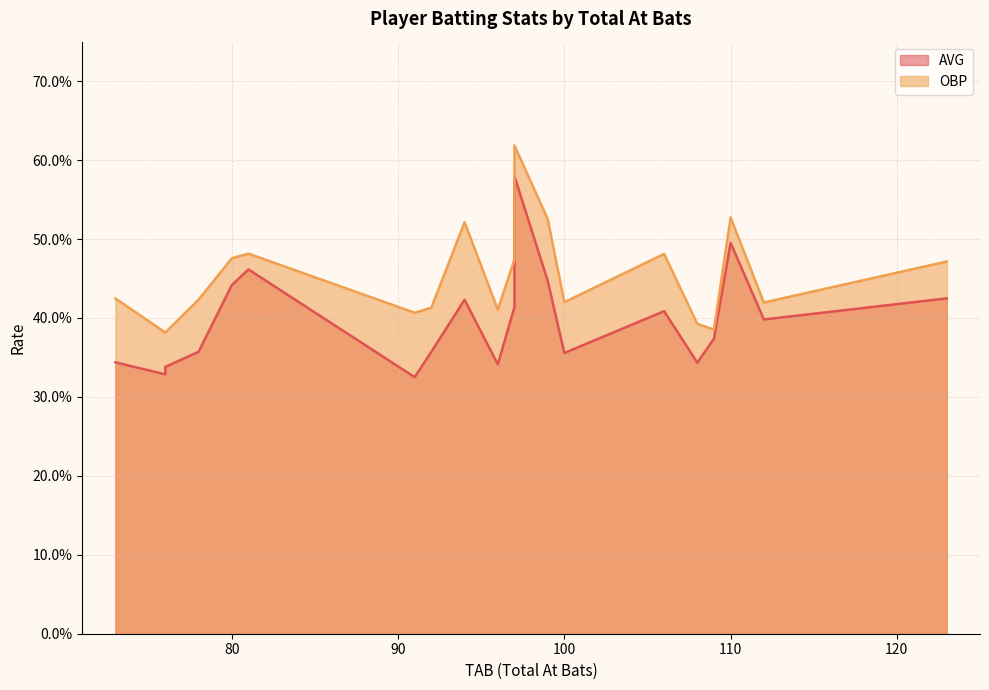

Between 123 and 92, which series saw the biggest shift?

AVG